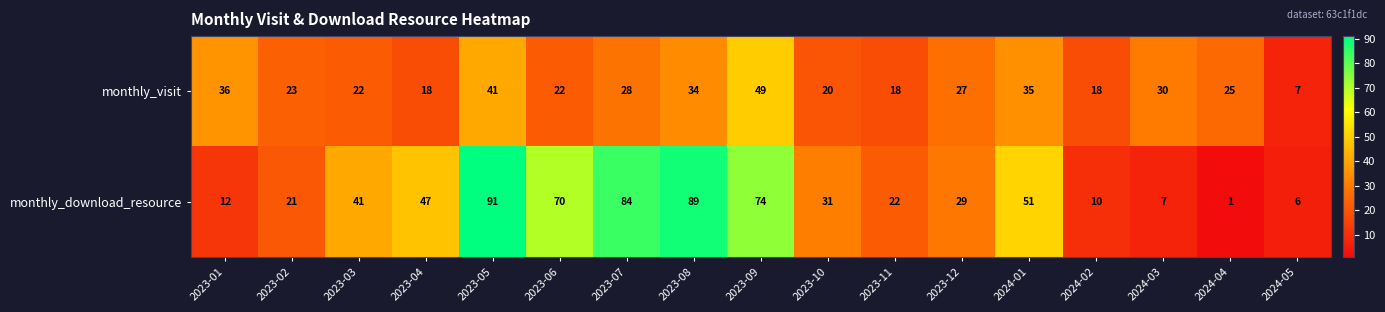

True or false: monthly_download_resource has a value of 63 at 2023-04.

False